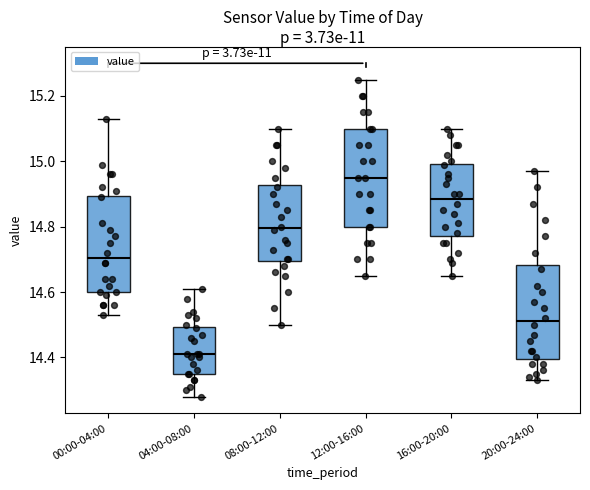

Which box has the highest median line?

12:00-16:00